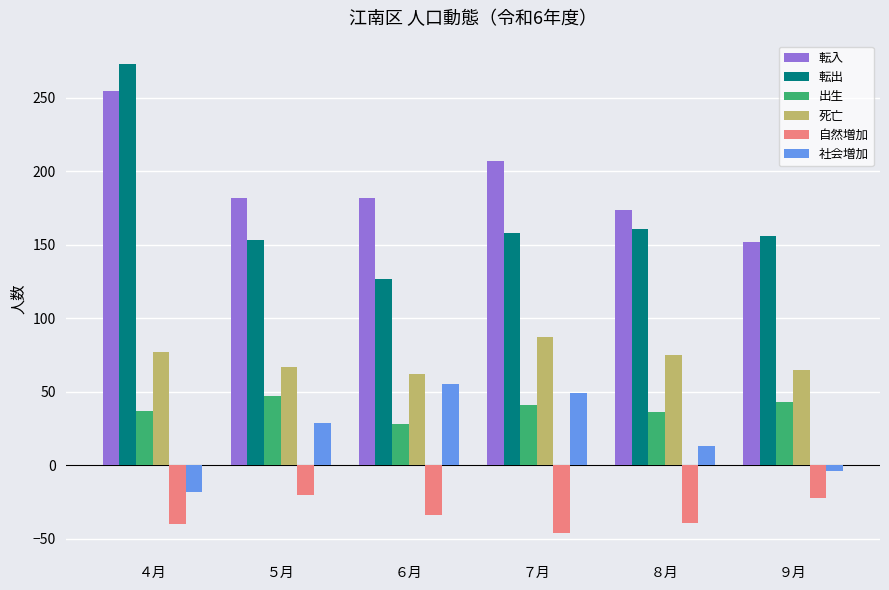

What is the minimum value shown in the chart?

-46